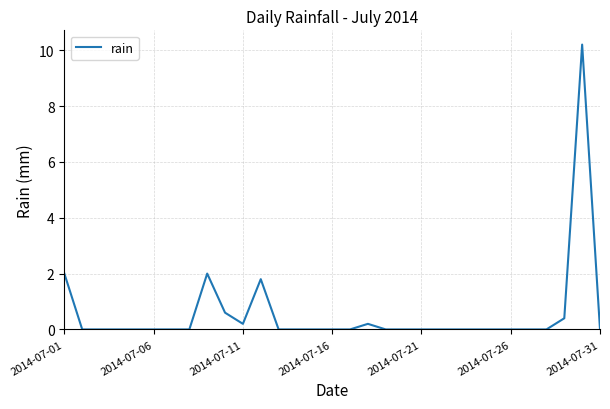

What is the maximum value shown in the chart?

10.2